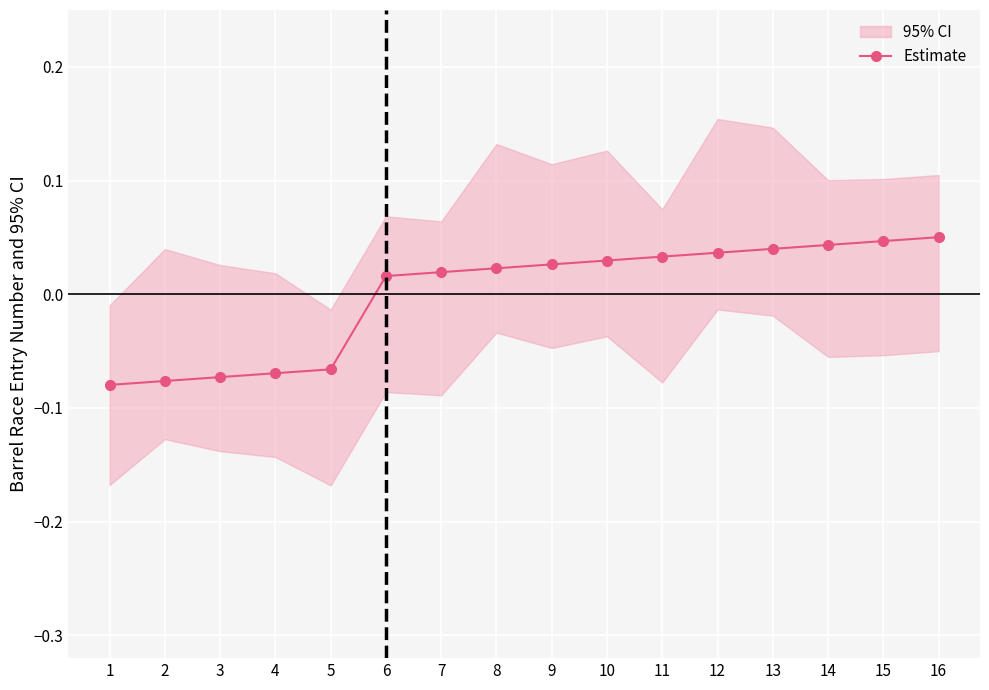

The value at 16 is 0.1. True or false?

True